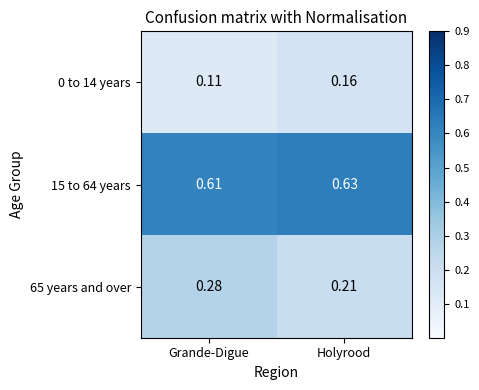

At which category does the chart reach its minimum across all series?

Grande-Digue